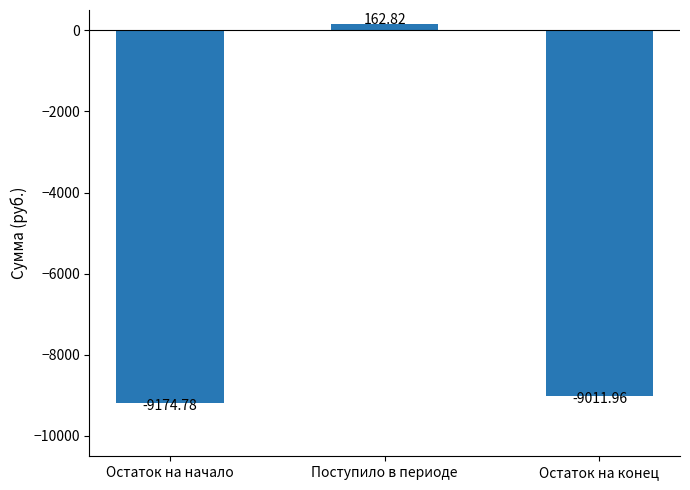

True or false: the data shows -14643.7 at Остаток на конец.

False